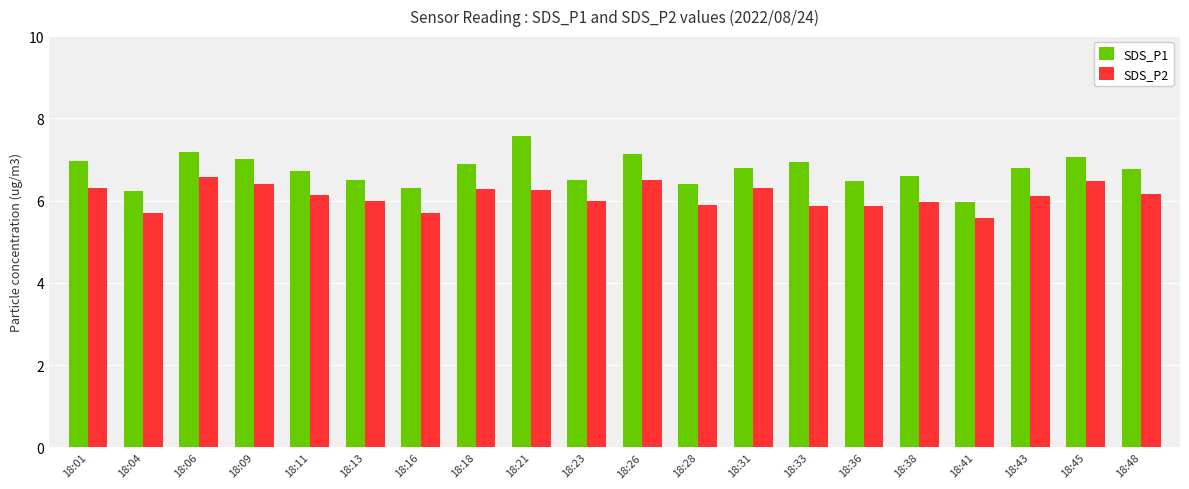

What is the difference between the maximum and minimum values in the SDS_P1 series?

1.6